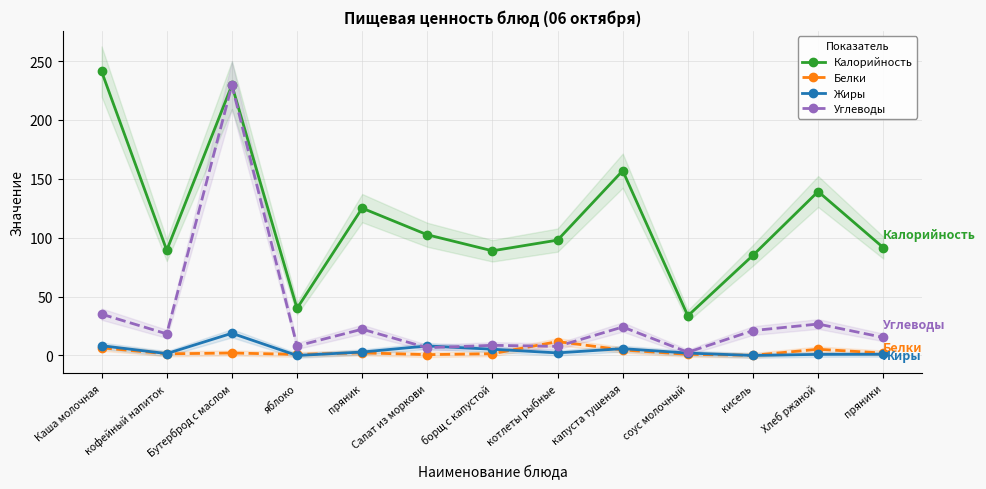

At which category is the sum across all series the highest?

Бутерброд с маслом